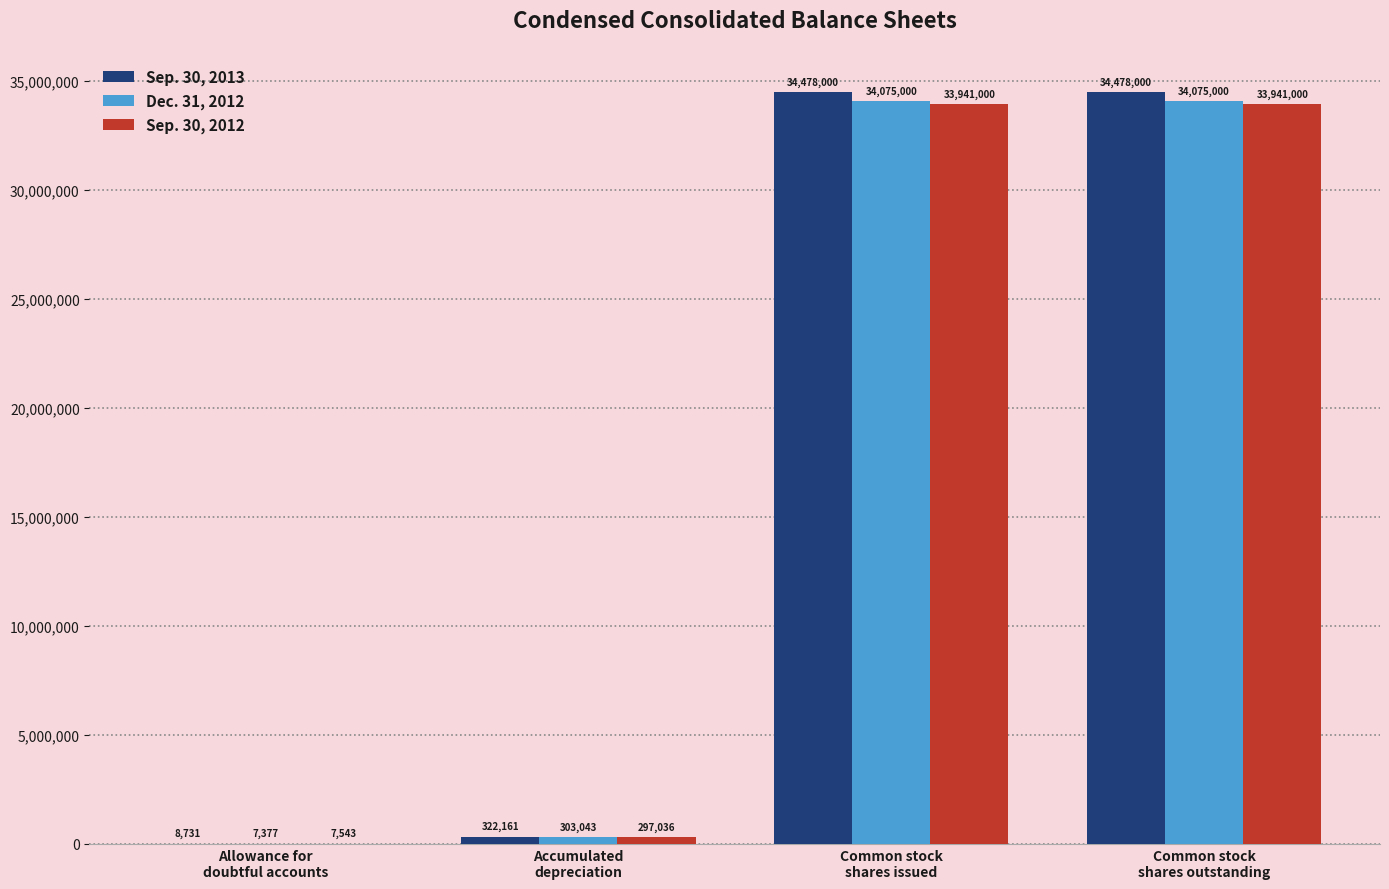

Reading right to left, what are all the values shown in this chart?

Sep. 30, 2013: Common stock
shares outstanding=34478000	Common stock
shares issued=34478000	Accumulated
depreciation=322161	Allowance for
doubtful accounts=8731
Dec. 31, 2012: Common stock
shares outstanding=34075000	Common stock
shares issued=34075000	Accumulated
depreciation=303043	Allowance for
doubtful accounts=7377
Sep. 30, 2012: Common stock
shares outstanding=33941000	Common stock
shares issued=33941000	Accumulated
depreciation=297036	Allowance for
doubtful accounts=7543